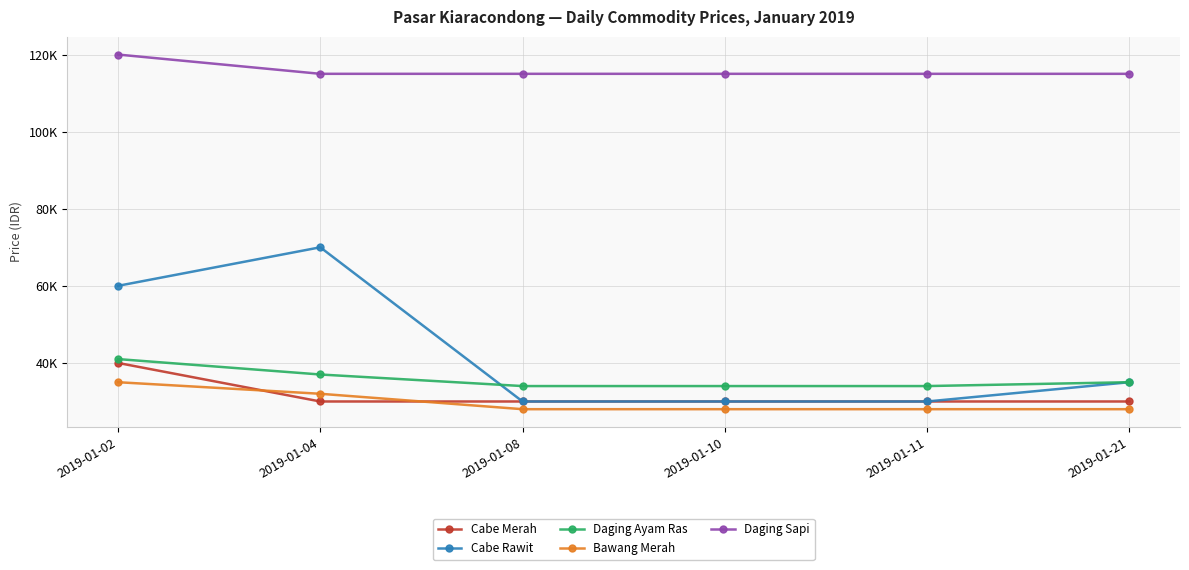

What is the sum of the Daging Ayam Ras values at 2019-01-08 and 2019-01-02?

75000